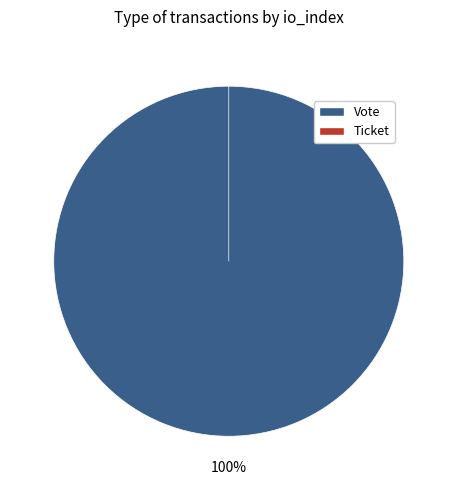

Is the sum of Vote and Ticket greater than half?

Yes